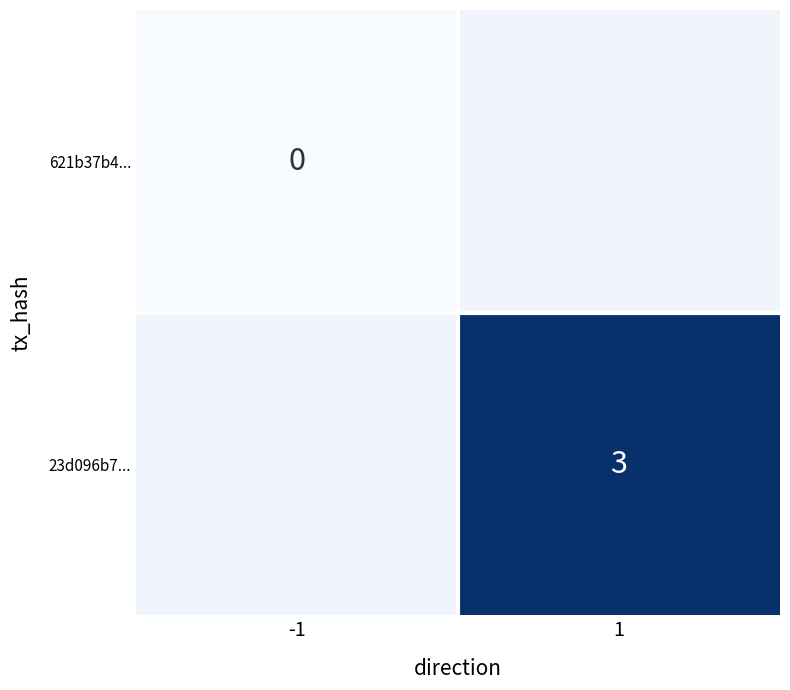

Is it true that 23d096b7... equals 5 at 1?

False